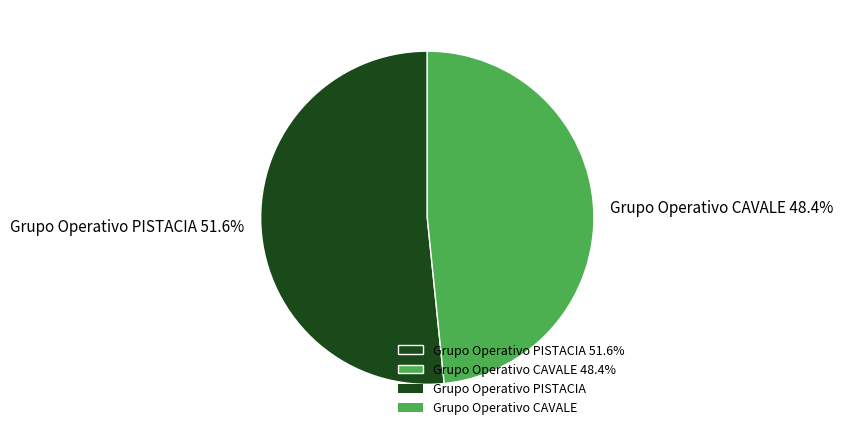

To the nearest percent, what percentage of the pie is Grupo Operativo PISTACIA?

52%